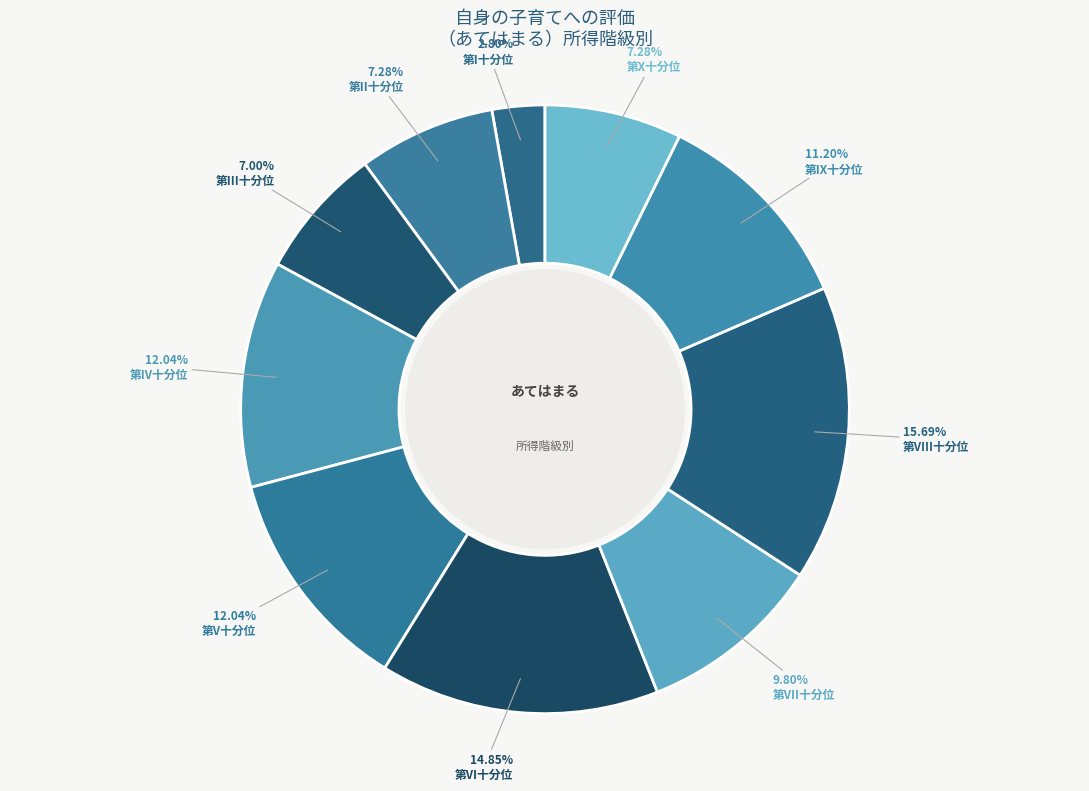

How many slices are in this pie chart?

10